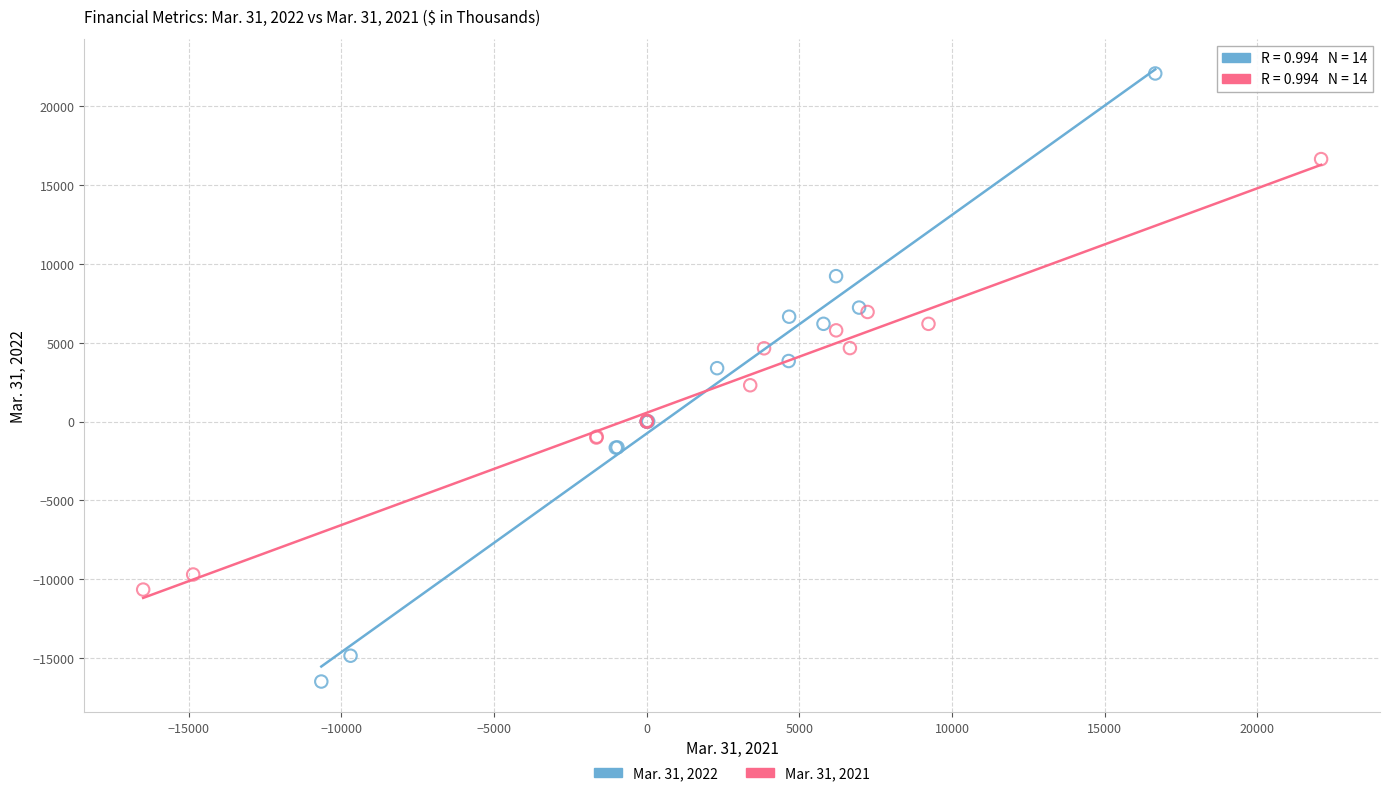

Which series reaches the maximum Y coordinate?

Mar. 31, 2022